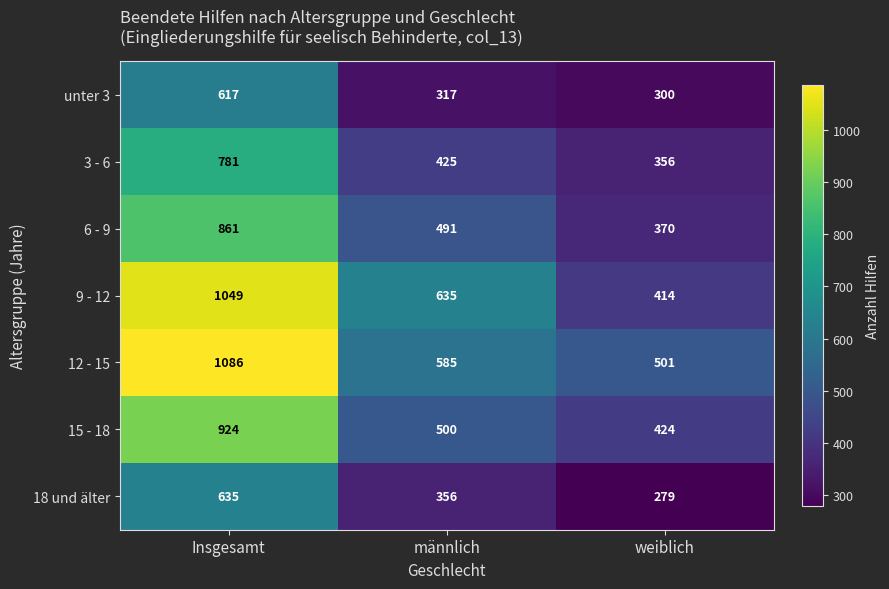

How many values in the 3 - 6 series are below 425?

1